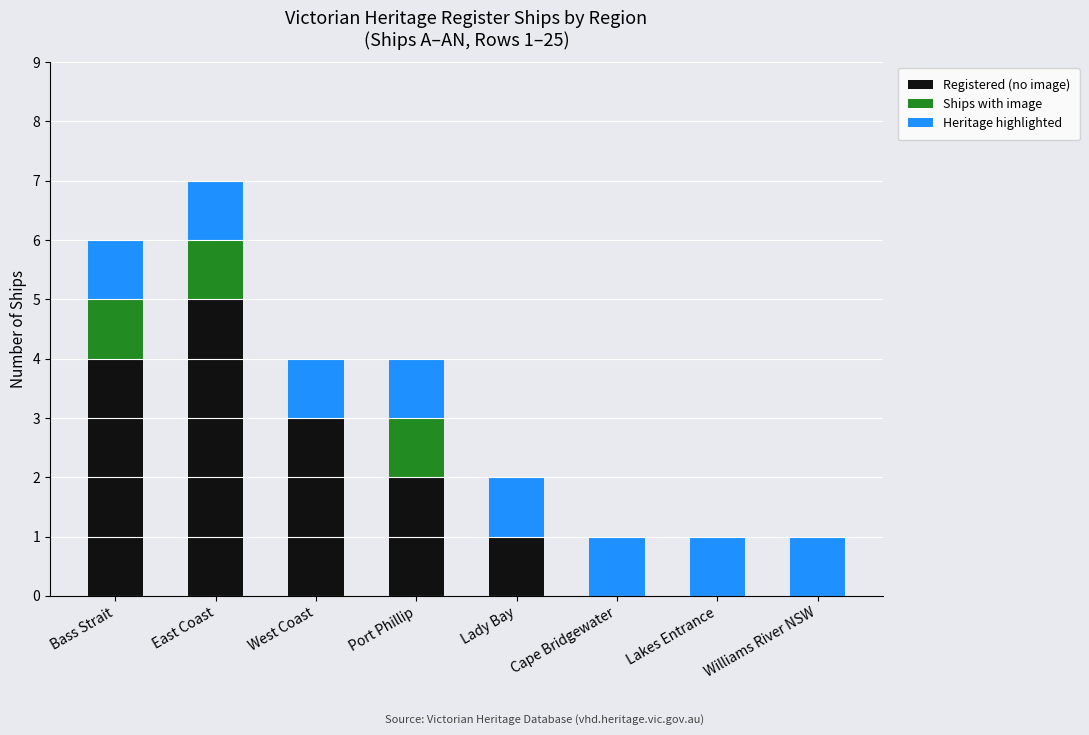

True or false: Registered (no image) has a value of 4 at Bass Strait.

True